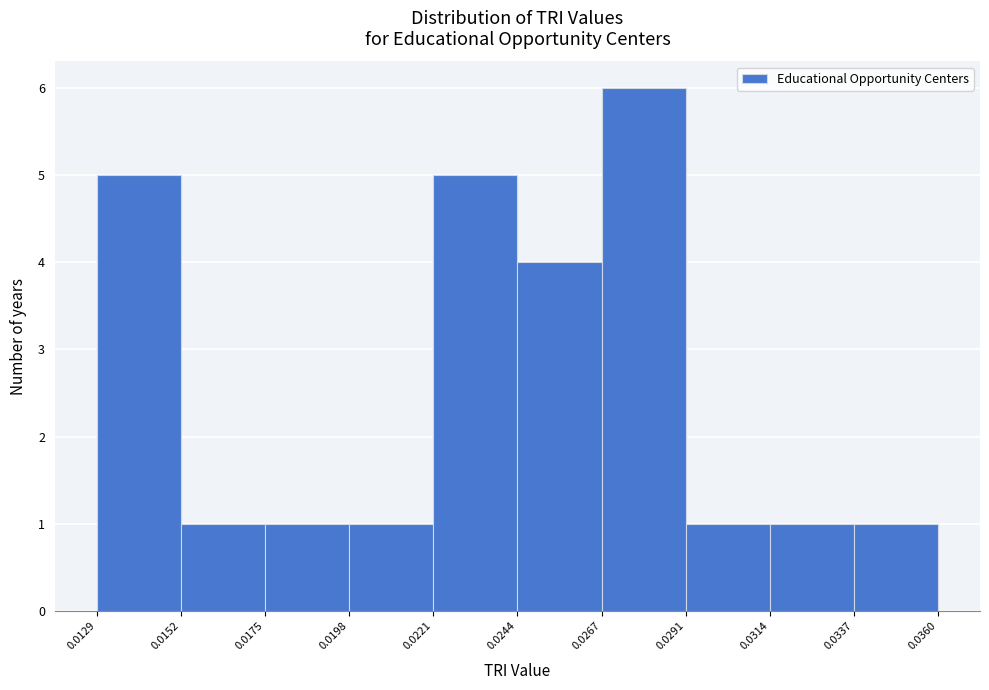

Reading left to right, transcribe this chart: for each bar, give the range it covers on the x-axis and its height. The values are not printed on the chart, so give them approximately, as read against the axis.

0.0129 to 0.0152: 5
0.0152 to 0.0175: 1
0.0175 to 0.0198: 1
0.0198 to 0.0221: 1
0.0221 to 0.0244: 5
0.0244 to 0.0267: 4
0.0267 to 0.0291: 6
0.0291 to 0.0314: 1
0.0314 to 0.0337: 1
0.0337 to 0.0360: 1